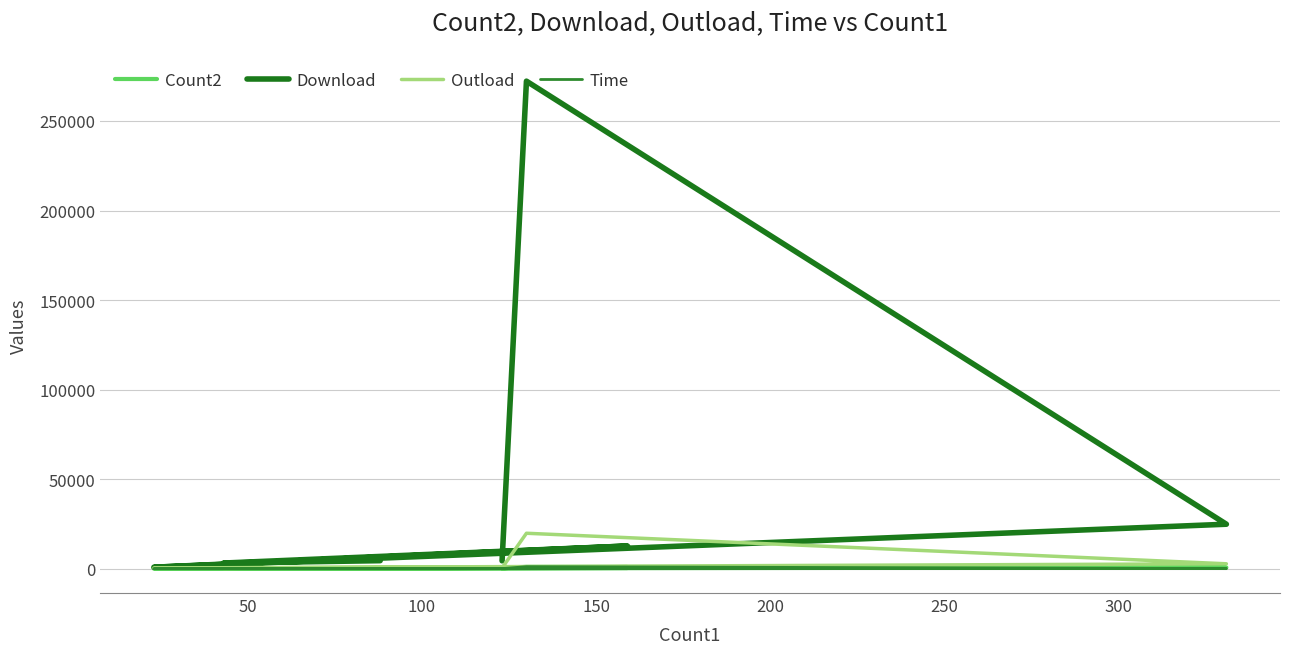

At how many categories does at least one series exceed 110288?

1